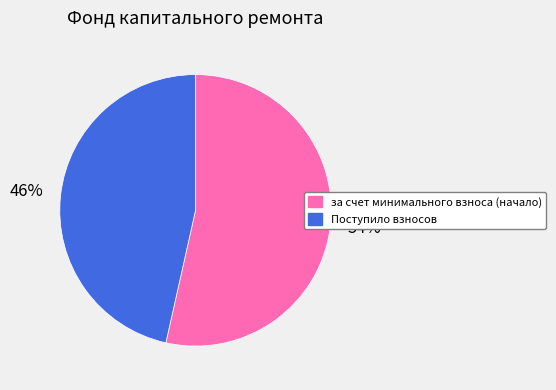

Does any single category account for the majority?

Yes